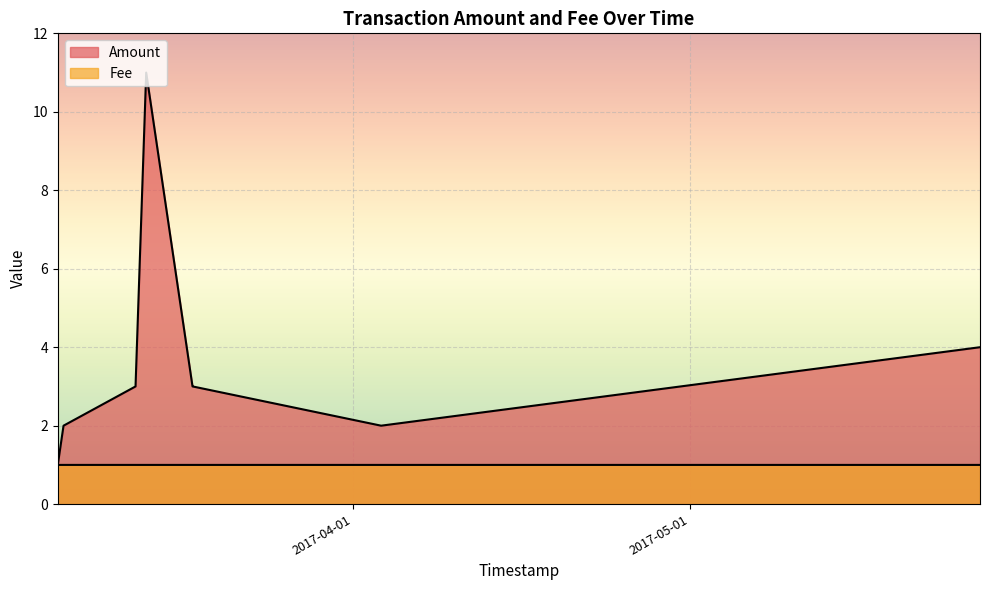

Does the chart display data point markers on the line(s)?

No